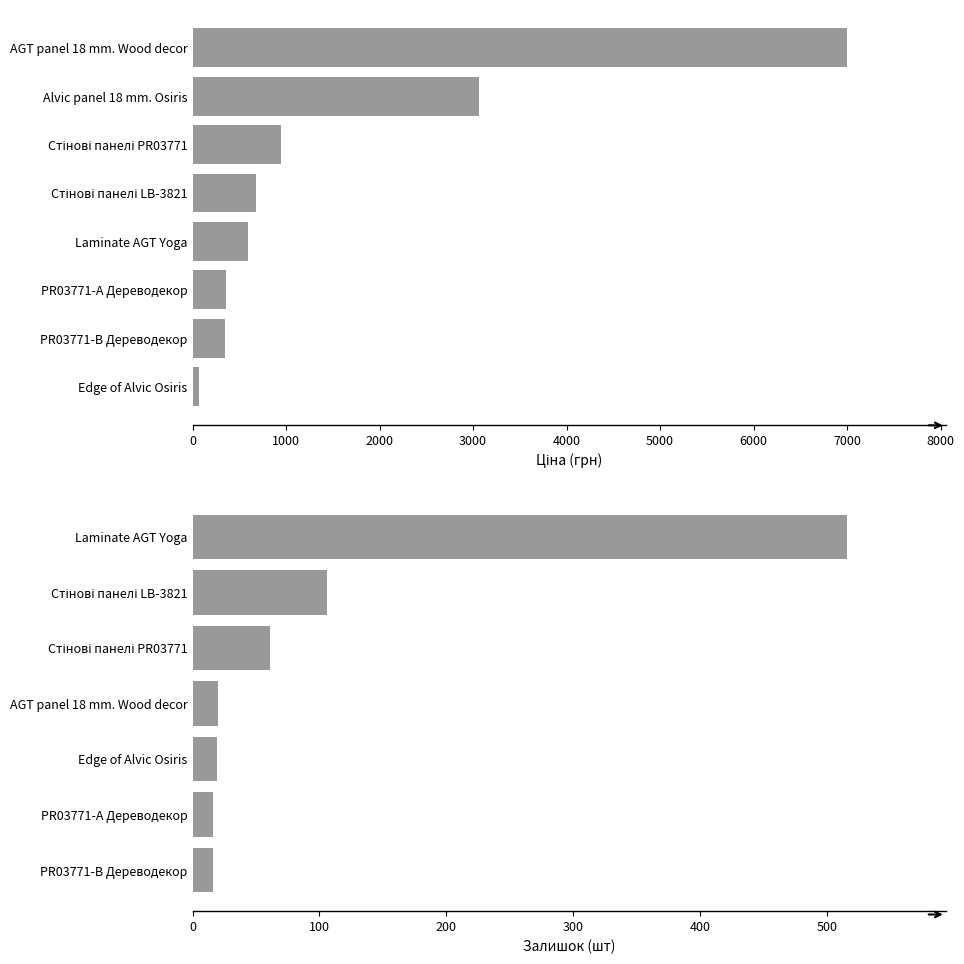

How many data points in Ціна are less than 672?

4